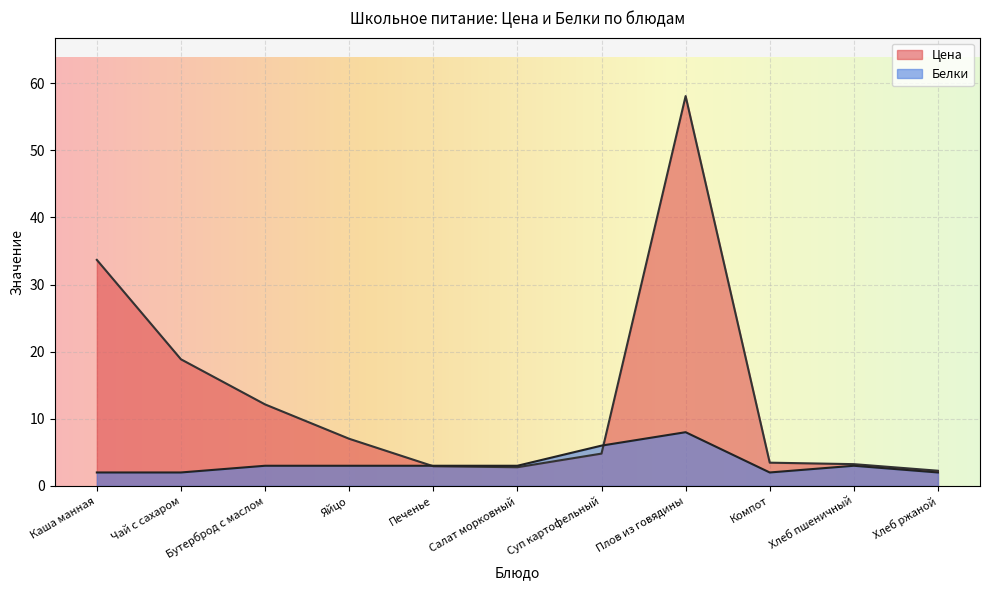

Which series changed the most between Плов из говядины and Хлеб ржаной?

Цена